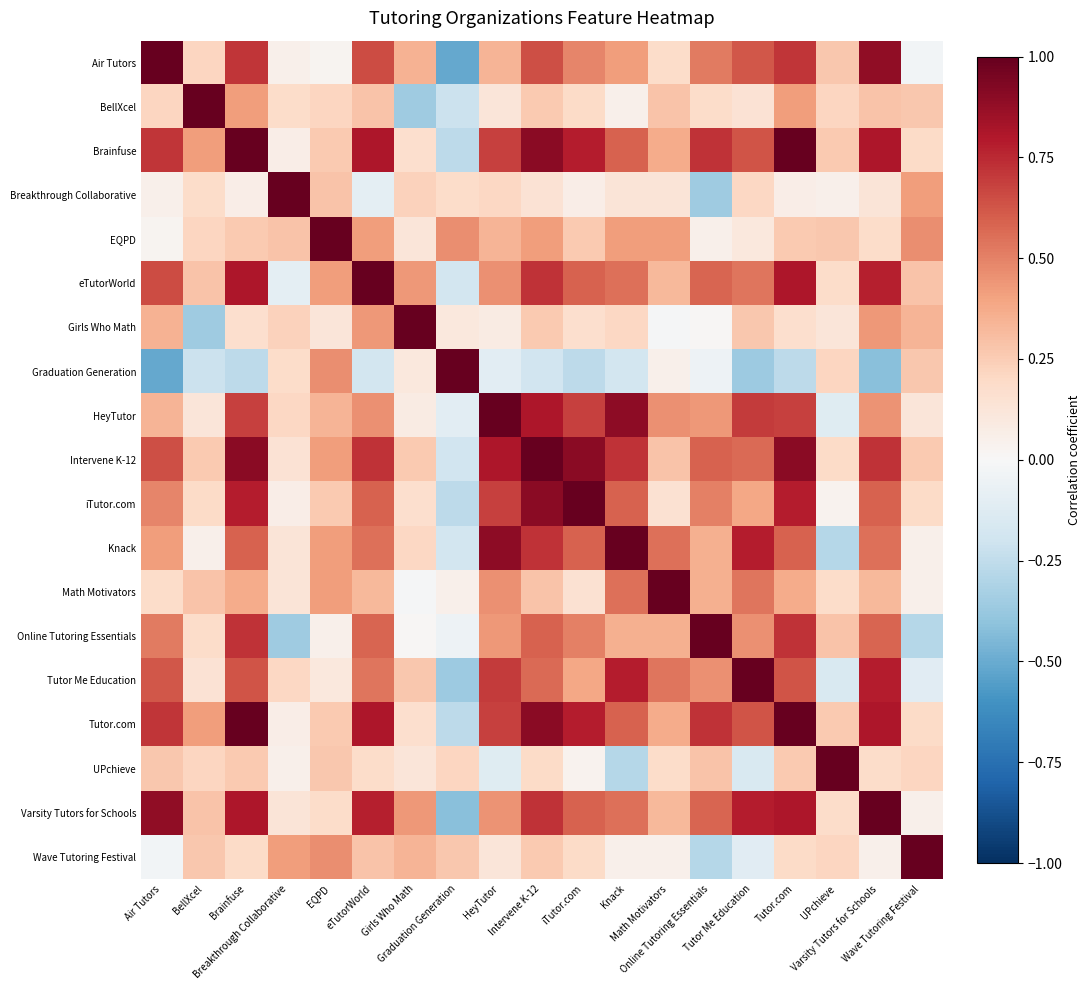

Reading right to left, what are all the values shown in this chart?

Air Tutors: Wave Tutoring Festival=-0.0	Varsity Tutors for Schools=0.9	UPchieve=0.3	Tutor.com=0.7	Tutor Me Education=0.6	Online Tutoring Essentials=0.5	Math Motivators=0.2	Knack=0.4	iTutor.com=0.5	Intervene K-12=0.6	HeyTutor=0.3	Graduation Generation=-0.5	Girls Who Math=0.3	eTutorWorld=0.7	EQPD=0.0	Breakthrough Collaborative=0.0	Brainfuse=0.7	BellXcel=0.2	Air Tutors=1.0
BellXcel: Wave Tutoring Festival=0.3	Varsity Tutors for Schools=0.3	UPchieve=0.2	Tutor.com=0.4	Tutor Me Education=0.1	Online Tutoring Essentials=0.2	Math Motivators=0.3	Knack=0.0	iTutor.com=0.2	Intervene K-12=0.3	HeyTutor=0.1	Graduation Generation=-0.2	Girls Who Math=-0.4	eTutorWorld=0.3	EQPD=0.2	Breakthrough Collaborative=0.2	Brainfuse=0.4	BellXcel=1.0	Air Tutors=0.2
Brainfuse: Wave Tutoring Festival=0.2	Varsity Tutors for Schools=0.8	UPchieve=0.3	Tutor.com=1.0	Tutor Me Education=0.6	Online Tutoring Essentials=0.7	Math Motivators=0.4	Knack=0.6	iTutor.com=0.8	Intervene K-12=0.9	HeyTutor=0.7	Graduation Generation=-0.3	Girls Who Math=0.2	eTutorWorld=0.8	EQPD=0.3	Breakthrough Collaborative=0.1	Brainfuse=1.0	BellXcel=0.4	Air Tutors=0.7
Breakthrough Collaborative: Wave Tutoring Festival=0.4	Varsity Tutors for Schools=0.1	UPchieve=0.0	Tutor.com=0.1	Tutor Me Education=0.2	Online Tutoring Essentials=-0.4	Math Motivators=0.1	Knack=0.1	iTutor.com=0.1	Intervene K-12=0.1	HeyTutor=0.2	Graduation Generation=0.2	Girls Who Math=0.2	eTutorWorld=-0.1	EQPD=0.3	Breakthrough Collaborative=1.0	Brainfuse=0.1	BellXcel=0.2	Air Tutors=0.0
EQPD: Wave Tutoring Festival=0.5	Varsity Tutors for Schools=0.2	UPchieve=0.3	Tutor.com=0.3	Tutor Me Education=0.1	Online Tutoring Essentials=0.0	Math Motivators=0.4	Knack=0.4	iTutor.com=0.3	Intervene K-12=0.4	HeyTutor=0.3	Graduation Generation=0.5	Girls Who Math=0.1	eTutorWorld=0.4	EQPD=1.0	Breakthrough Collaborative=0.3	Brainfuse=0.3	BellXcel=0.2	Air Tutors=0.0
eTutorWorld: Wave Tutoring Festival=0.3	Varsity Tutors for Schools=0.8	UPchieve=0.2	Tutor.com=0.8	Tutor Me Education=0.5	Online Tutoring Essentials=0.6	Math Motivators=0.3	Knack=0.5	iTutor.com=0.6	Intervene K-12=0.7	HeyTutor=0.5	Graduation Generation=-0.2	Girls Who Math=0.4	eTutorWorld=1.0	EQPD=0.4	Breakthrough Collaborative=-0.1	Brainfuse=0.8	BellXcel=0.3	Air Tutors=0.7
Girls Who Math: Wave Tutoring Festival=0.3	Varsity Tutors for Schools=0.4	UPchieve=0.1	Tutor.com=0.2	Tutor Me Education=0.3	Online Tutoring Essentials=0.0	Math Motivators=-0.0	Knack=0.2	iTutor.com=0.2	Intervene K-12=0.3	HeyTutor=0.1	Graduation Generation=0.1	Girls Who Math=1.0	eTutorWorld=0.4	EQPD=0.1	Breakthrough Collaborative=0.2	Brainfuse=0.2	BellXcel=-0.4	Air Tutors=0.3
Graduation Generation: Wave Tutoring Festival=0.3	Varsity Tutors for Schools=-0.4	UPchieve=0.2	Tutor.com=-0.3	Tutor Me Education=-0.4	Online Tutoring Essentials=-0.0	Math Motivators=0.0	Knack=-0.2	iTutor.com=-0.3	Intervene K-12=-0.2	HeyTutor=-0.1	Graduation Generation=1.0	Girls Who Math=0.1	eTutorWorld=-0.2	EQPD=0.5	Breakthrough Collaborative=0.2	Brainfuse=-0.3	BellXcel=-0.2	Air Tutors=-0.5
HeyTutor: Wave Tutoring Festival=0.1	Varsity Tutors for Schools=0.5	UPchieve=-0.1	Tutor.com=0.7	Tutor Me Education=0.7	Online Tutoring Essentials=0.4	Math Motivators=0.5	Knack=0.9	iTutor.com=0.7	Intervene K-12=0.8	HeyTutor=1.0	Graduation Generation=-0.1	Girls Who Math=0.1	eTutorWorld=0.5	EQPD=0.3	Breakthrough Collaborative=0.2	Brainfuse=0.7	BellXcel=0.1	Air Tutors=0.3
Intervene K-12: Wave Tutoring Festival=0.3	Varsity Tutors for Schools=0.7	UPchieve=0.2	Tutor.com=0.9	Tutor Me Education=0.6	Online Tutoring Essentials=0.6	Math Motivators=0.3	Knack=0.7	iTutor.com=0.9	Intervene K-12=1.0	HeyTutor=0.8	Graduation Generation=-0.2	Girls Who Math=0.3	eTutorWorld=0.7	EQPD=0.4	Breakthrough Collaborative=0.1	Brainfuse=0.9	BellXcel=0.3	Air Tutors=0.6
iTutor.com: Wave Tutoring Festival=0.2	Varsity Tutors for Schools=0.6	UPchieve=0.0	Tutor.com=0.8	Tutor Me Education=0.4	Online Tutoring Essentials=0.5	Math Motivators=0.1	Knack=0.6	iTutor.com=1.0	Intervene K-12=0.9	HeyTutor=0.7	Graduation Generation=-0.3	Girls Who Math=0.2	eTutorWorld=0.6	EQPD=0.3	Breakthrough Collaborative=0.1	Brainfuse=0.8	BellXcel=0.2	Air Tutors=0.5
Knack: Wave Tutoring Festival=0.0	Varsity Tutors for Schools=0.5	UPchieve=-0.3	Tutor.com=0.6	Tutor Me Education=0.8	Online Tutoring Essentials=0.4	Math Motivators=0.5	Knack=1.0	iTutor.com=0.6	Intervene K-12=0.7	HeyTutor=0.9	Graduation Generation=-0.2	Girls Who Math=0.2	eTutorWorld=0.5	EQPD=0.4	Breakthrough Collaborative=0.1	Brainfuse=0.6	BellXcel=0.0	Air Tutors=0.4
Math Motivators: Wave Tutoring Festival=0.0	Varsity Tutors for Schools=0.3	UPchieve=0.2	Tutor.com=0.4	Tutor Me Education=0.5	Online Tutoring Essentials=0.4	Math Motivators=1.0	Knack=0.5	iTutor.com=0.1	Intervene K-12=0.3	HeyTutor=0.5	Graduation Generation=0.0	Girls Who Math=-0.0	eTutorWorld=0.3	EQPD=0.4	Breakthrough Collaborative=0.1	Brainfuse=0.4	BellXcel=0.3	Air Tutors=0.2
Online Tutoring Essentials: Wave Tutoring Festival=-0.3	Varsity Tutors for Schools=0.6	UPchieve=0.3	Tutor.com=0.7	Tutor Me Education=0.5	Online Tutoring Essentials=1.0	Math Motivators=0.4	Knack=0.4	iTutor.com=0.5	Intervene K-12=0.6	HeyTutor=0.4	Graduation Generation=-0.0	Girls Who Math=0.0	eTutorWorld=0.6	EQPD=0.0	Breakthrough Collaborative=-0.4	Brainfuse=0.7	BellXcel=0.2	Air Tutors=0.5
Tutor Me Education: Wave Tutoring Festival=-0.1	Varsity Tutors for Schools=0.8	UPchieve=-0.1	Tutor.com=0.6	Tutor Me Education=1.0	Online Tutoring Essentials=0.5	Math Motivators=0.5	Knack=0.8	iTutor.com=0.4	Intervene K-12=0.6	HeyTutor=0.7	Graduation Generation=-0.4	Girls Who Math=0.3	eTutorWorld=0.5	EQPD=0.1	Breakthrough Collaborative=0.2	Brainfuse=0.6	BellXcel=0.1	Air Tutors=0.6
Tutor.com: Wave Tutoring Festival=0.2	Varsity Tutors for Schools=0.8	UPchieve=0.3	Tutor.com=1.0	Tutor Me Education=0.6	Online Tutoring Essentials=0.7	Math Motivators=0.4	Knack=0.6	iTutor.com=0.8	Intervene K-12=0.9	HeyTutor=0.7	Graduation Generation=-0.3	Girls Who Math=0.2	eTutorWorld=0.8	EQPD=0.3	Breakthrough Collaborative=0.1	Brainfuse=1.0	BellXcel=0.4	Air Tutors=0.7
UPchieve: Wave Tutoring Festival=0.2	Varsity Tutors for Schools=0.2	UPchieve=1.0	Tutor.com=0.3	Tutor Me Education=-0.1	Online Tutoring Essentials=0.3	Math Motivators=0.2	Knack=-0.3	iTutor.com=0.0	Intervene K-12=0.2	HeyTutor=-0.1	Graduation Generation=0.2	Girls Who Math=0.1	eTutorWorld=0.2	EQPD=0.3	Breakthrough Collaborative=0.0	Brainfuse=0.3	BellXcel=0.2	Air Tutors=0.3
Varsity Tutors for Schools: Wave Tutoring Festival=0.0	Varsity Tutors for Schools=1.0	UPchieve=0.2	Tutor.com=0.8	Tutor Me Education=0.8	Online Tutoring Essentials=0.6	Math Motivators=0.3	Knack=0.5	iTutor.com=0.6	Intervene K-12=0.7	HeyTutor=0.5	Graduation Generation=-0.4	Girls Who Math=0.4	eTutorWorld=0.8	EQPD=0.2	Breakthrough Collaborative=0.1	Brainfuse=0.8	BellXcel=0.3	Air Tutors=0.9
Wave Tutoring Festival: Wave Tutoring Festival=1.0	Varsity Tutors for Schools=0.0	UPchieve=0.2	Tutor.com=0.2	Tutor Me Education=-0.1	Online Tutoring Essentials=-0.3	Math Motivators=0.0	Knack=0.0	iTutor.com=0.2	Intervene K-12=0.3	HeyTutor=0.1	Graduation Generation=0.3	Girls Who Math=0.3	eTutorWorld=0.3	EQPD=0.5	Breakthrough Collaborative=0.4	Brainfuse=0.2	BellXcel=0.3	Air Tutors=-0.0